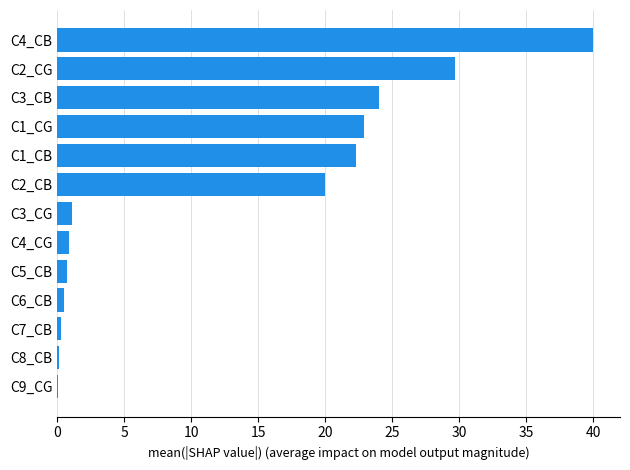

What is the greatest value displayed?

40.0